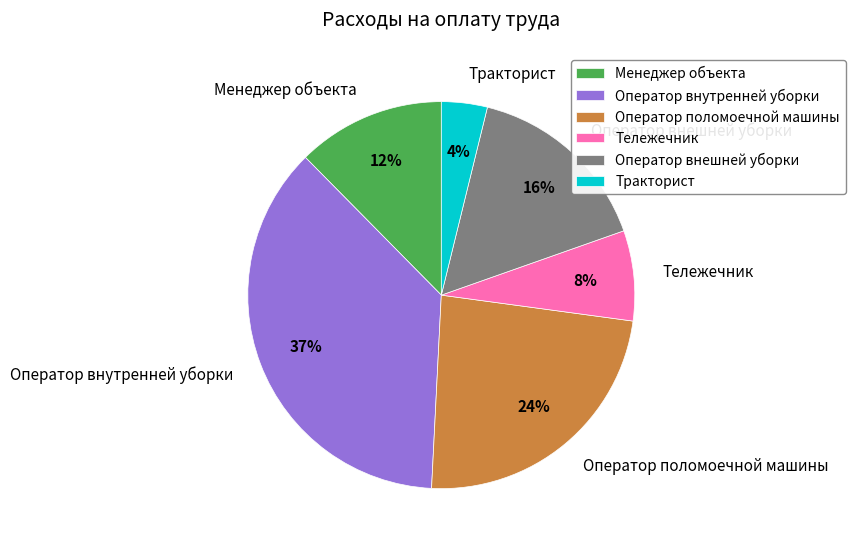

Is there any slice that represents more than half of the pie?

No